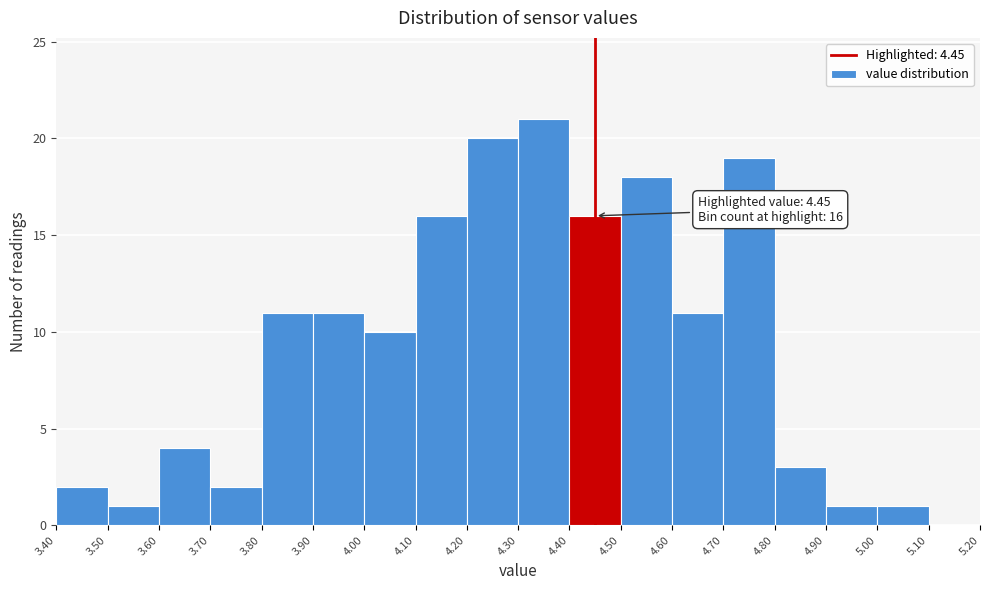

Which range on the x-axis has the tallest bar?

4.30 to 4.40